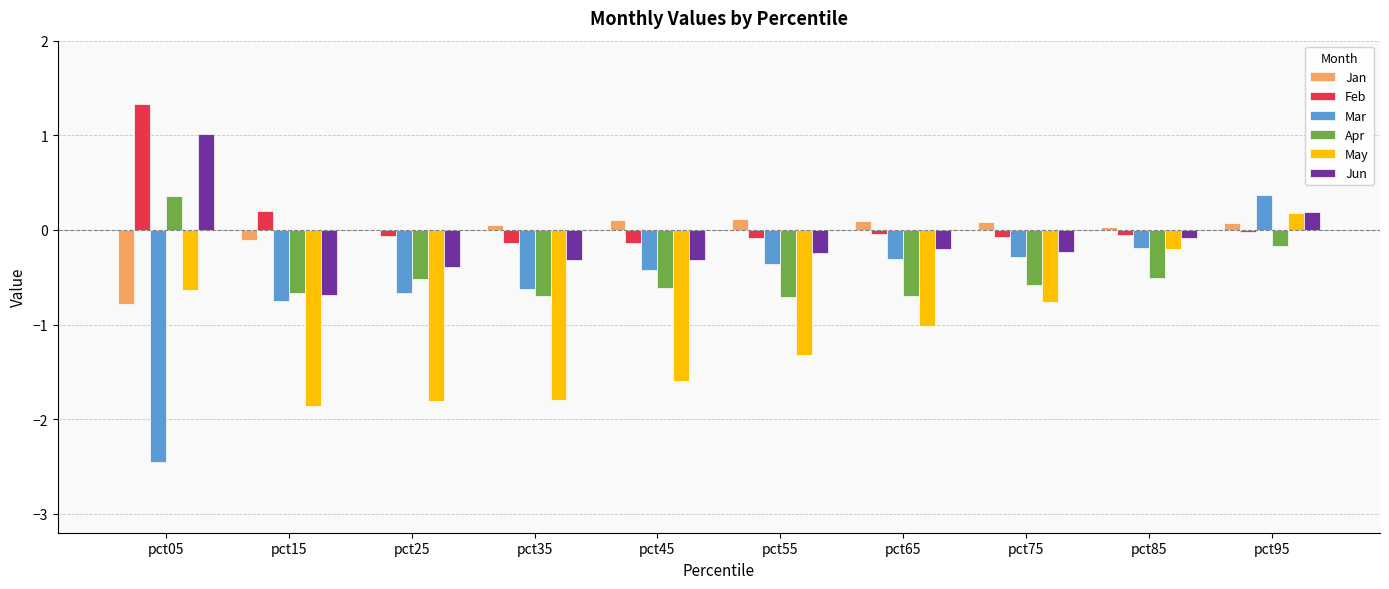

What is the approximate value of Feb at pct55?

-0.1